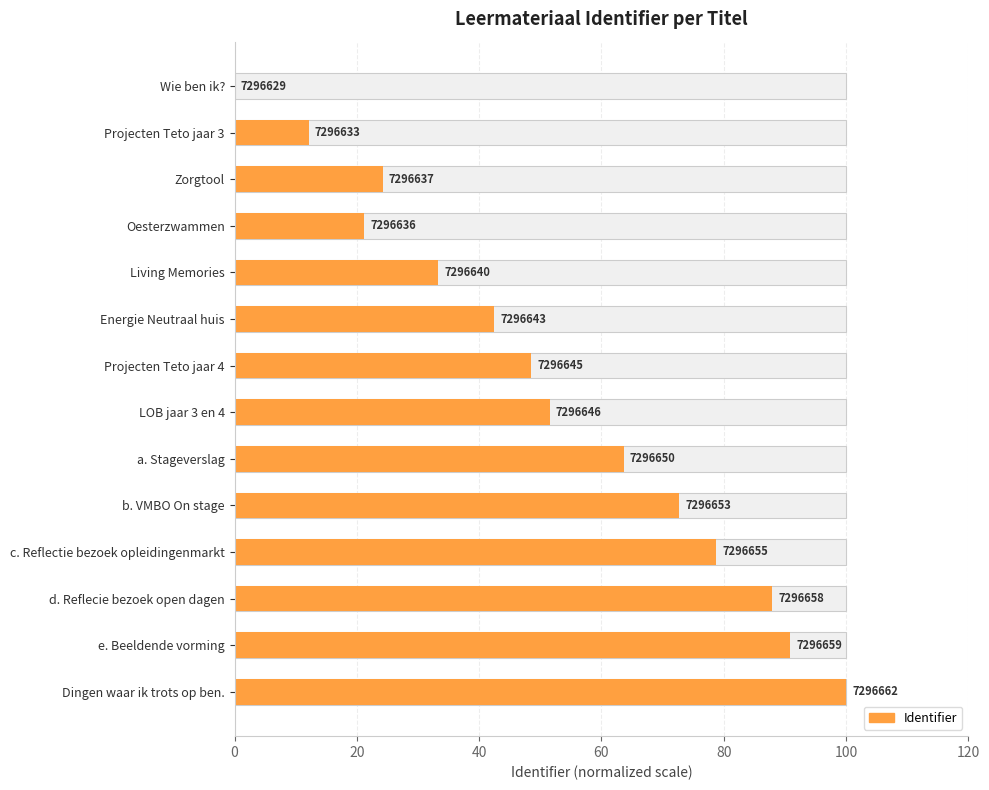

True or false: the data shows 8.7 at Zorgtool.

False